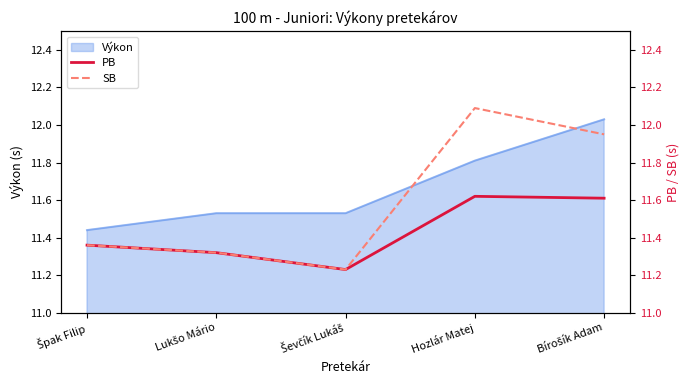

True or false: SB has more than 0 points higher than both neighbors.

True